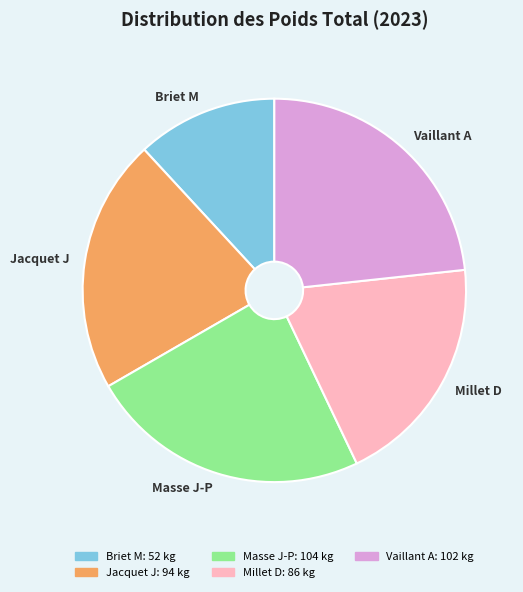

Which category has the smallest portion of the pie?

Briet M